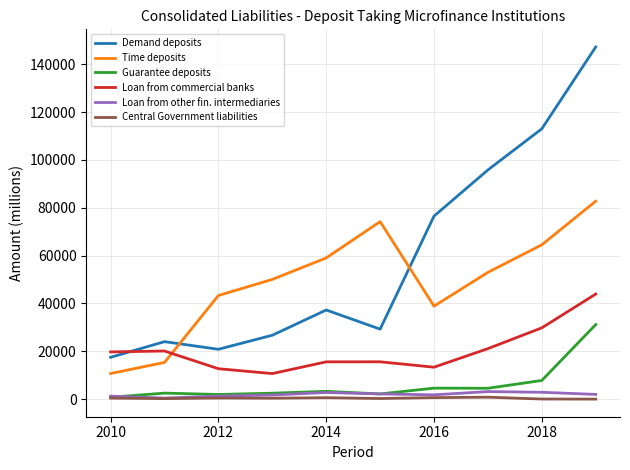

How many lines are shown in the chart?

6